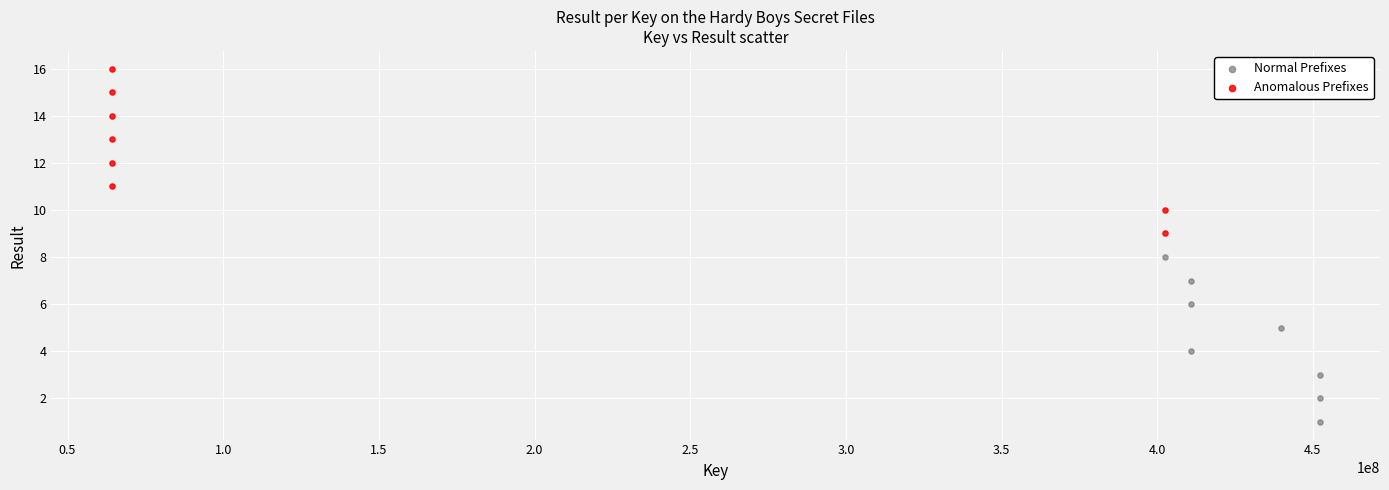

Which series reaches the maximum Y coordinate?

Anomalous Prefixes